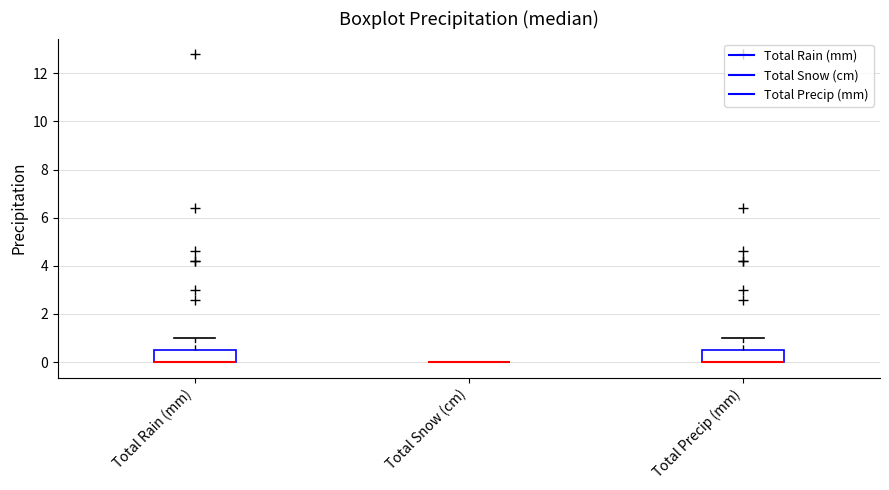

Where is the upper edge of the box for Total Rain (mm) on the y-axis? The values are not printed on the chart, so give them approximately, as read against the axis.

0.6